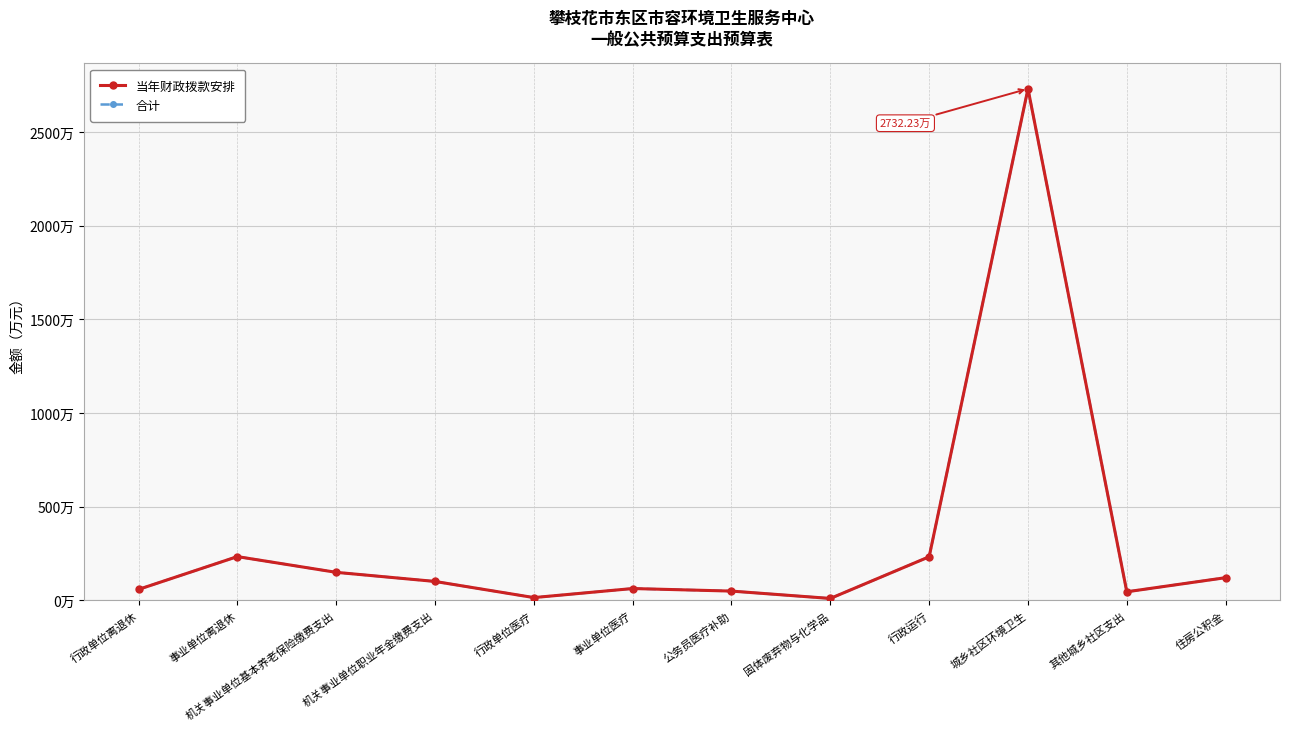

The 合计 series shows 65.1 at 事业单位离退休. True or false?

False